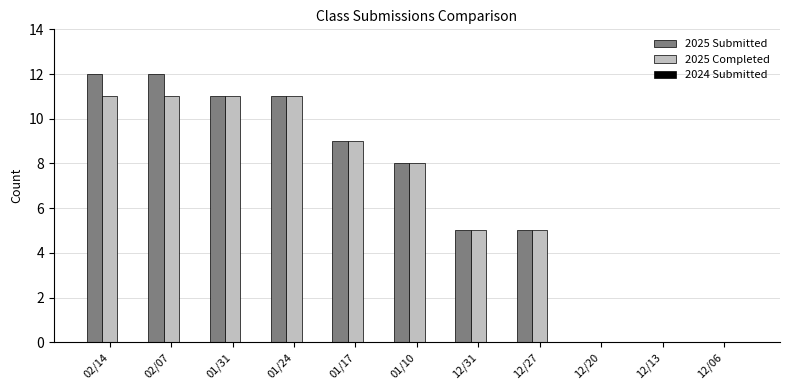

What is the total value across all series at 01/24?

22